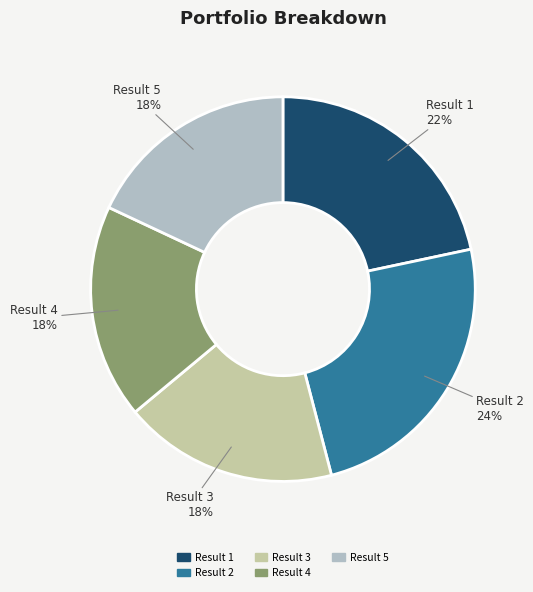

The Result 2 slice represents 14% of the pie. True or false?

False